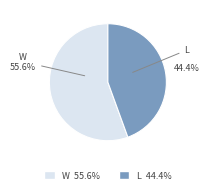

Do W and L together represent more than half of the pie?

Yes